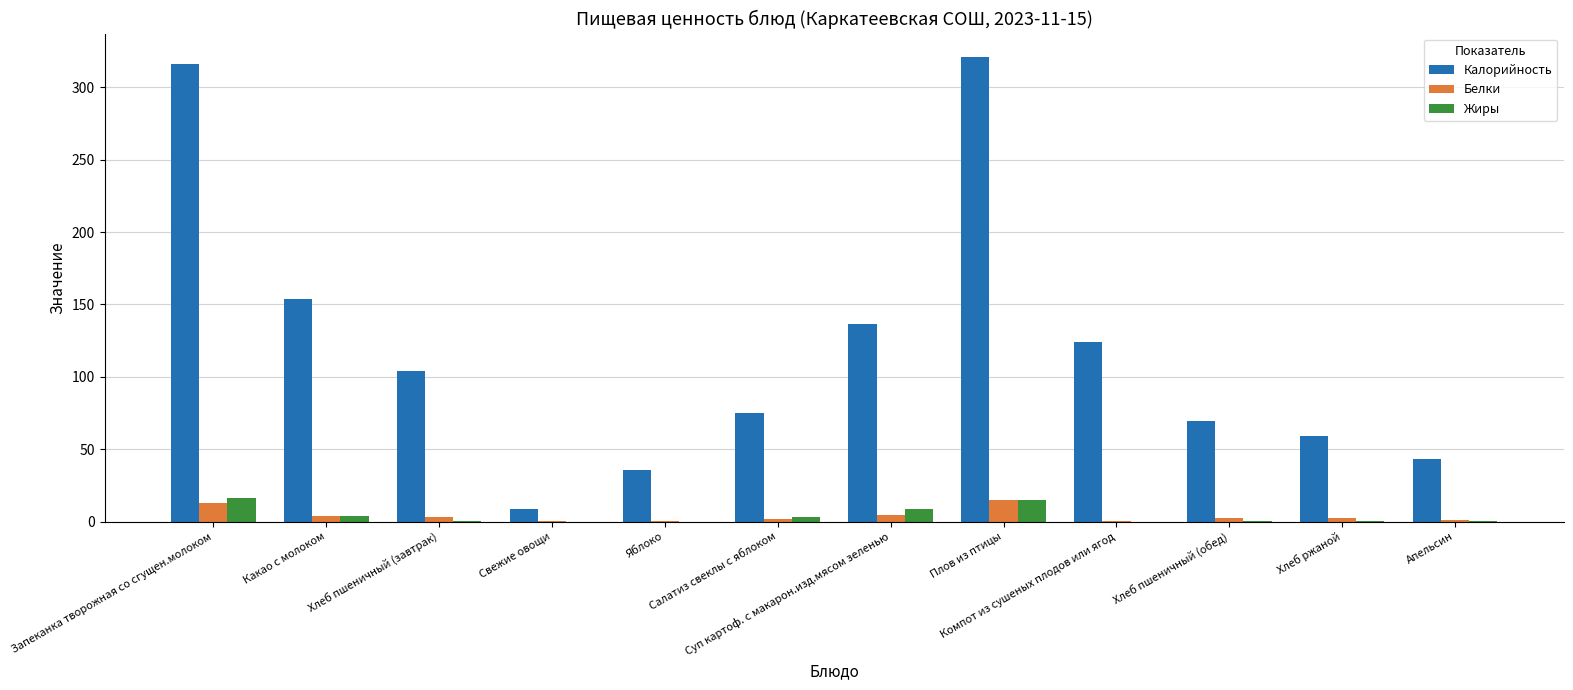

What is the total value across all series at Хлеб ржаной?

61.7